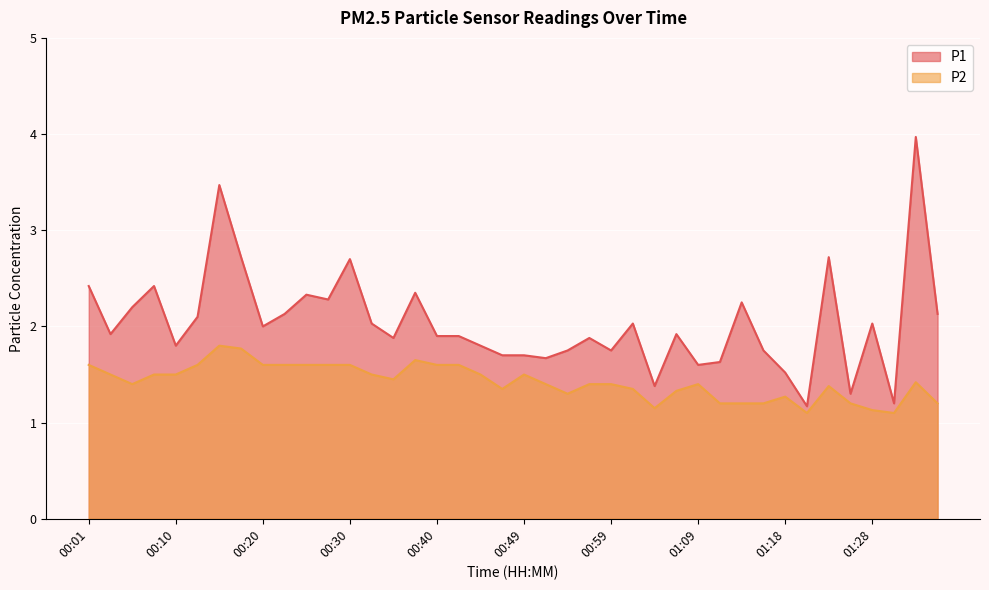

Which series has the largest range (max minus min)?

P1